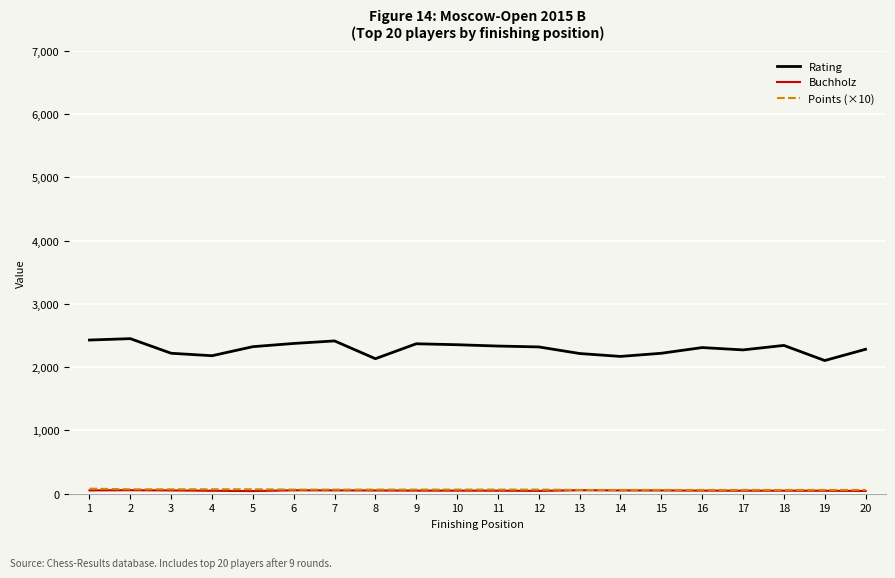

Between 4 and 11, which series saw the biggest shift?

Rating